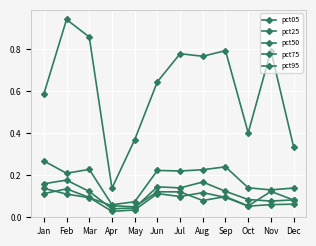

At Dec, list the series in order from smallest to largest.

pct25, pct05, pct50, pct75, pct95